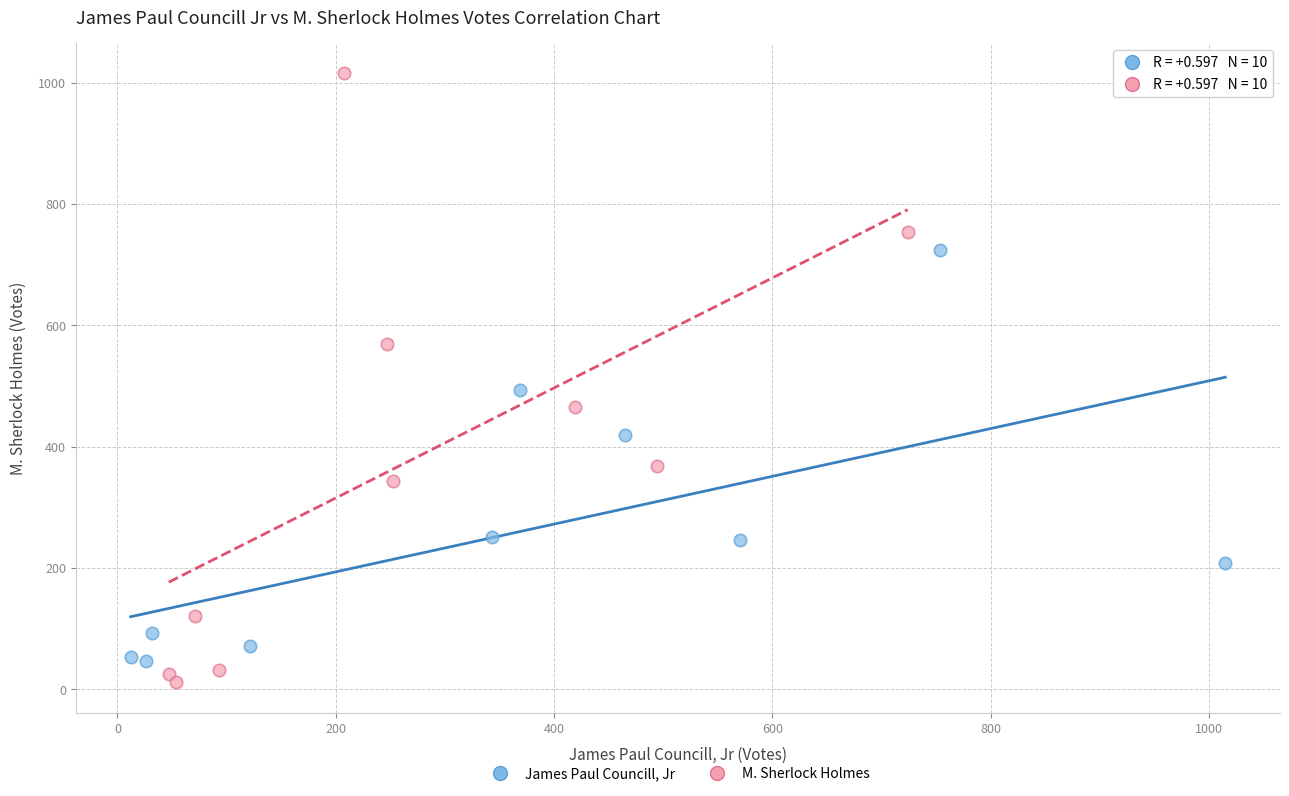

Which series contains the lowest Y value?

M. Sherlock Holmes